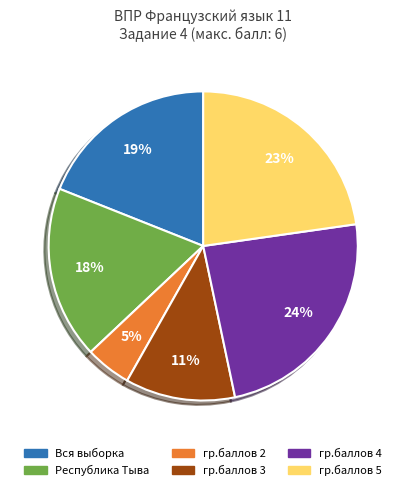

Is there any slice that represents more than half of the pie?

No